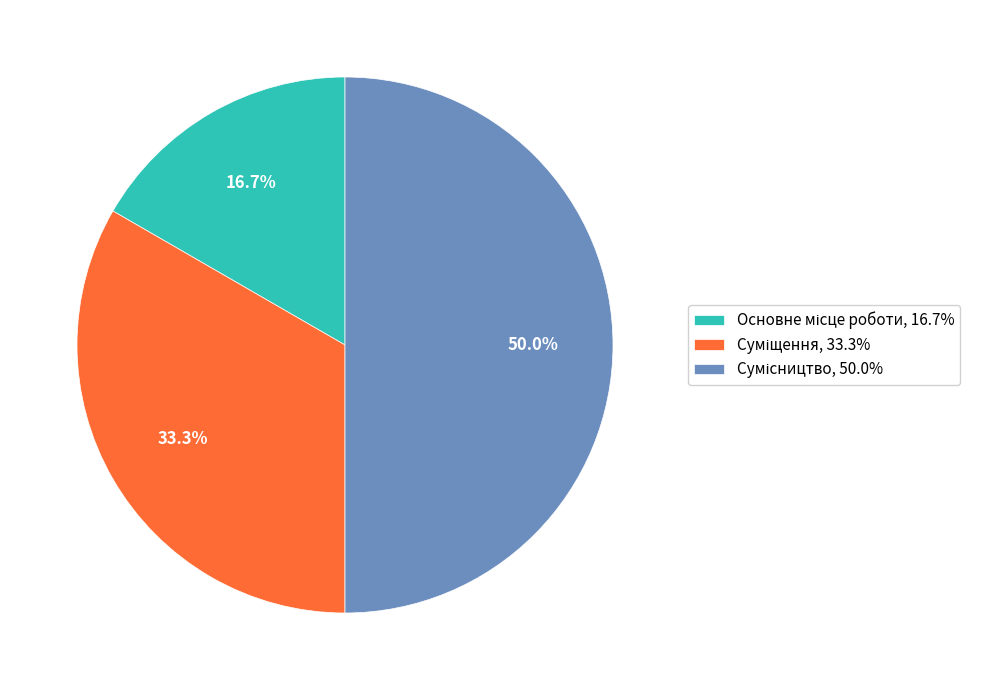

Is there any slice that represents more than half of the pie?

No